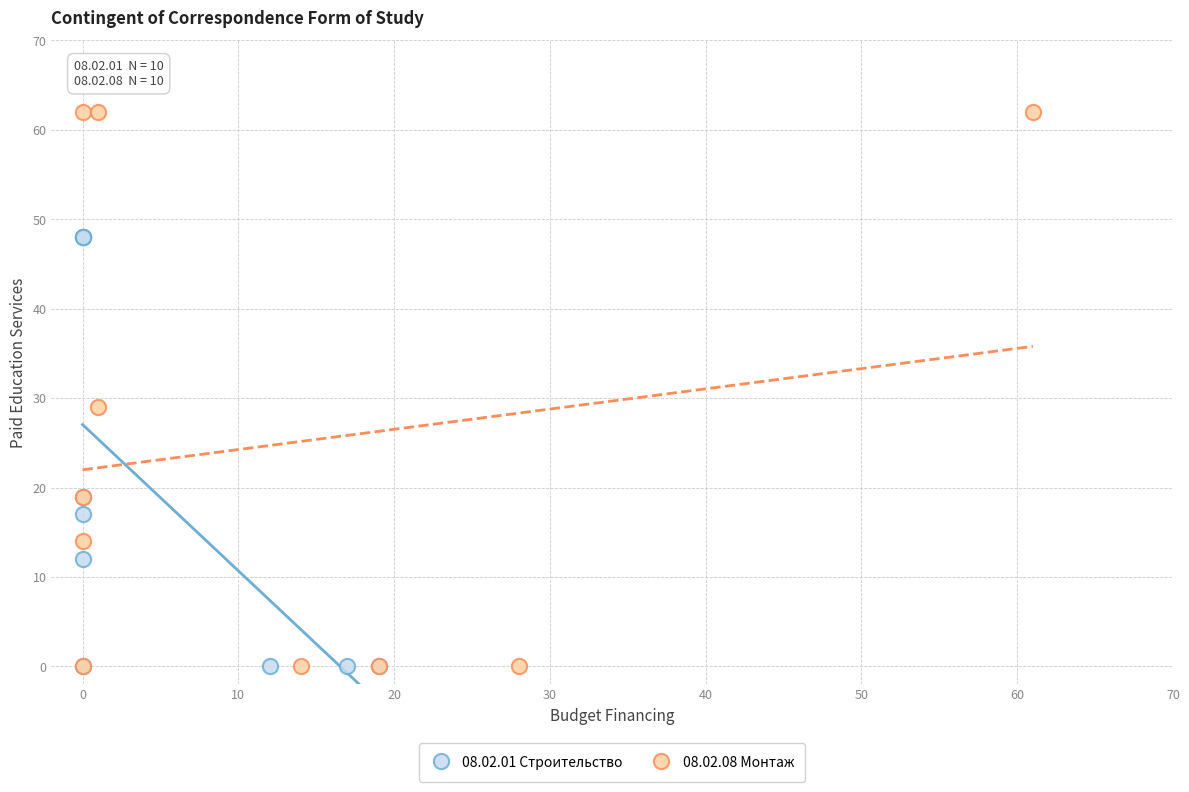

Which series contains the highest Y value?

08.02.08 Монтаж